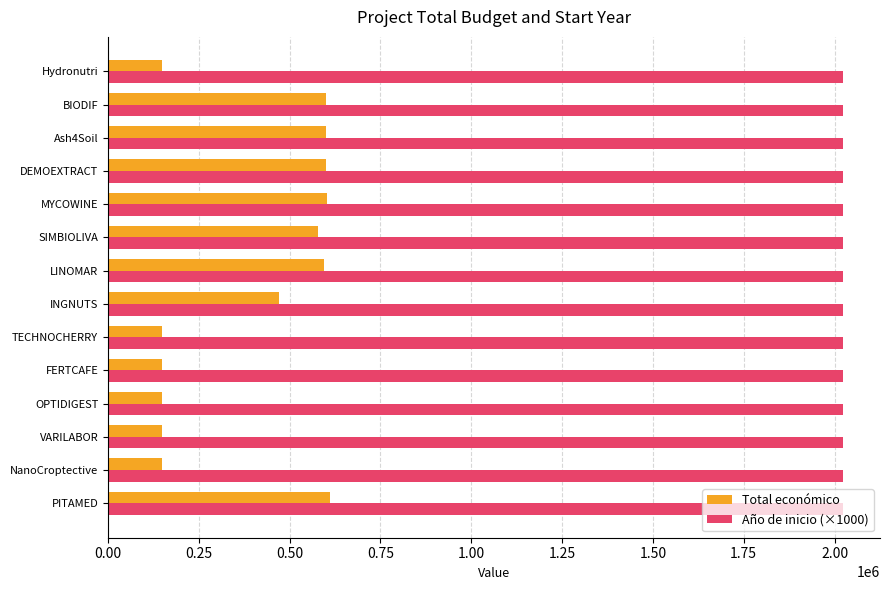

What is the difference between the maximum and second lowest values in the Año de inicio (×1000) series?

1000.0